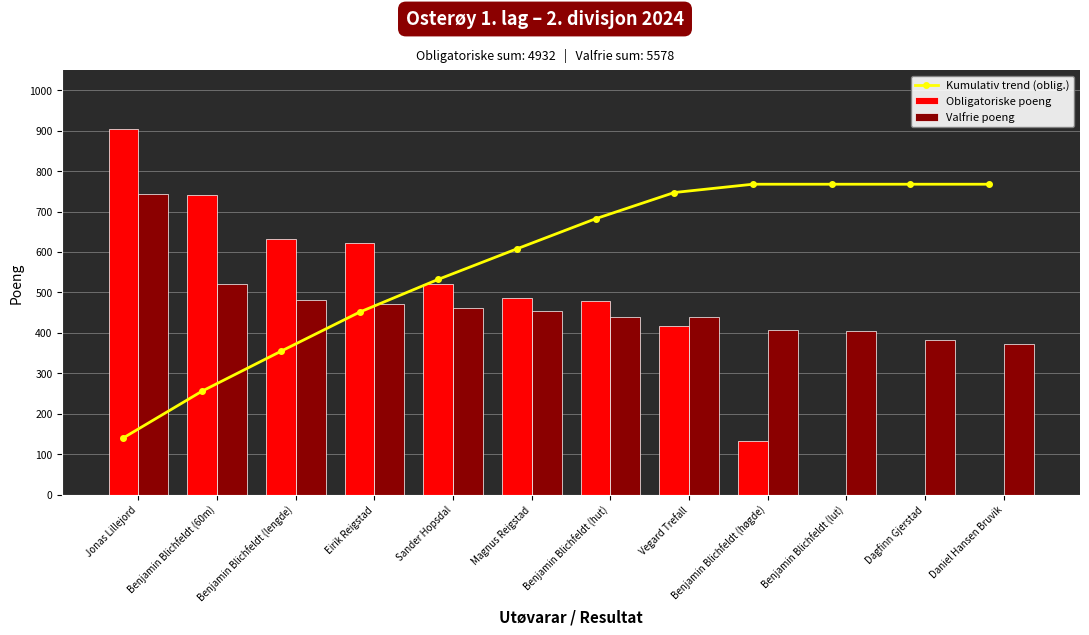

How many categories are shown in the chart?

12